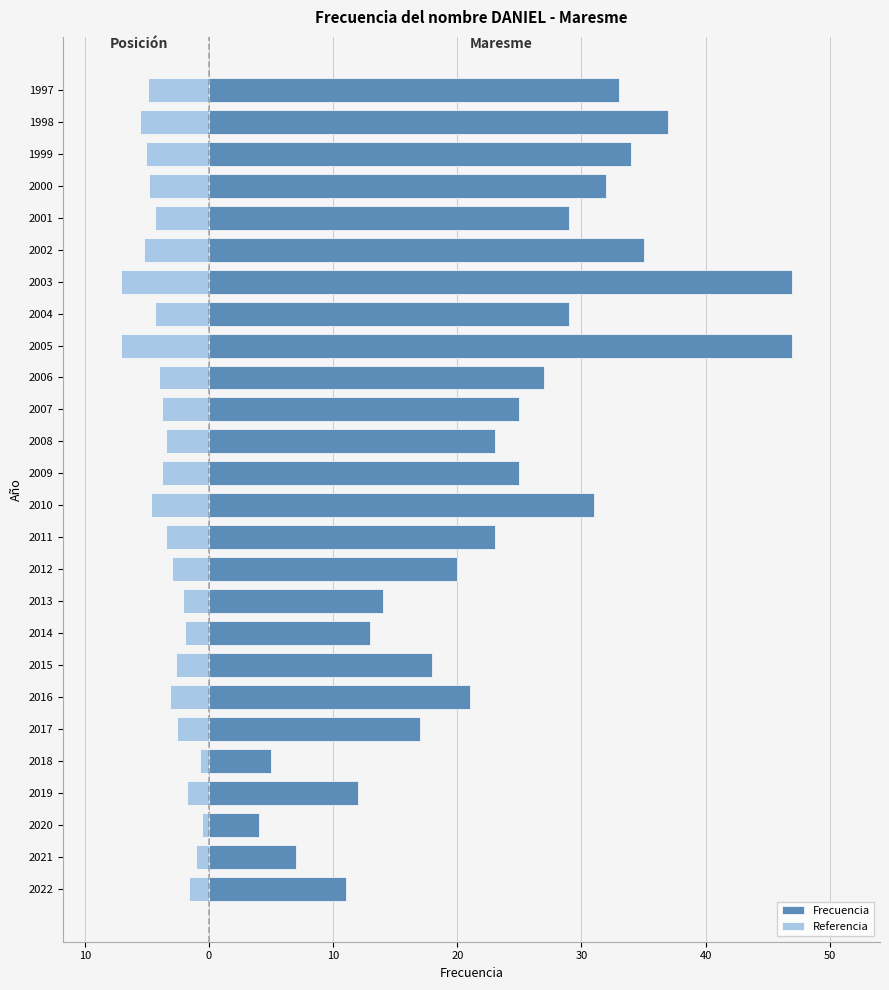

Which series has the largest total across all categories?

Frecuencia